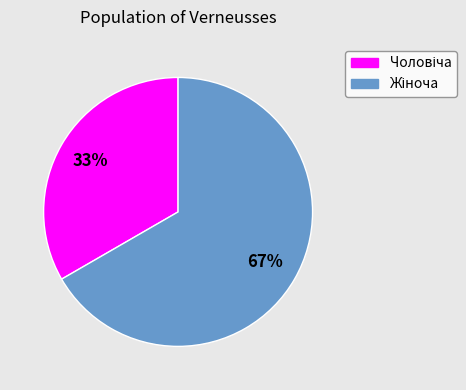

Does any single category account for the majority?

Yes